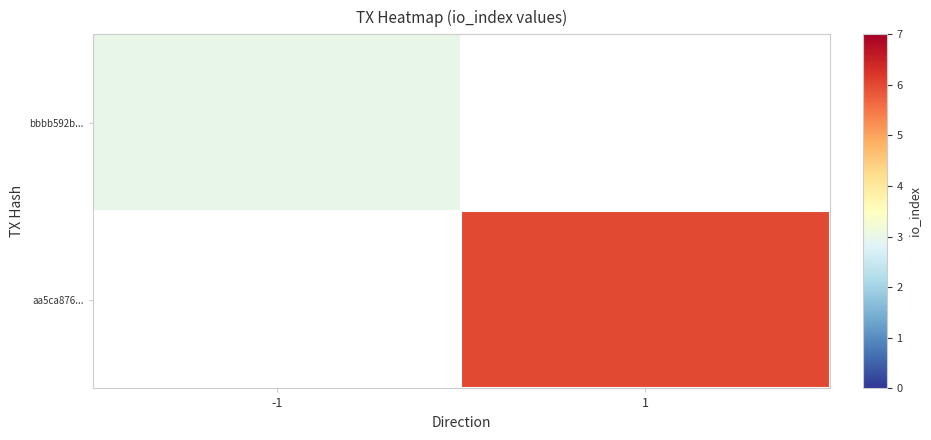

Rank the series by their maximum value, from lowest to highest.

bbbb592b..., aa5ca876...